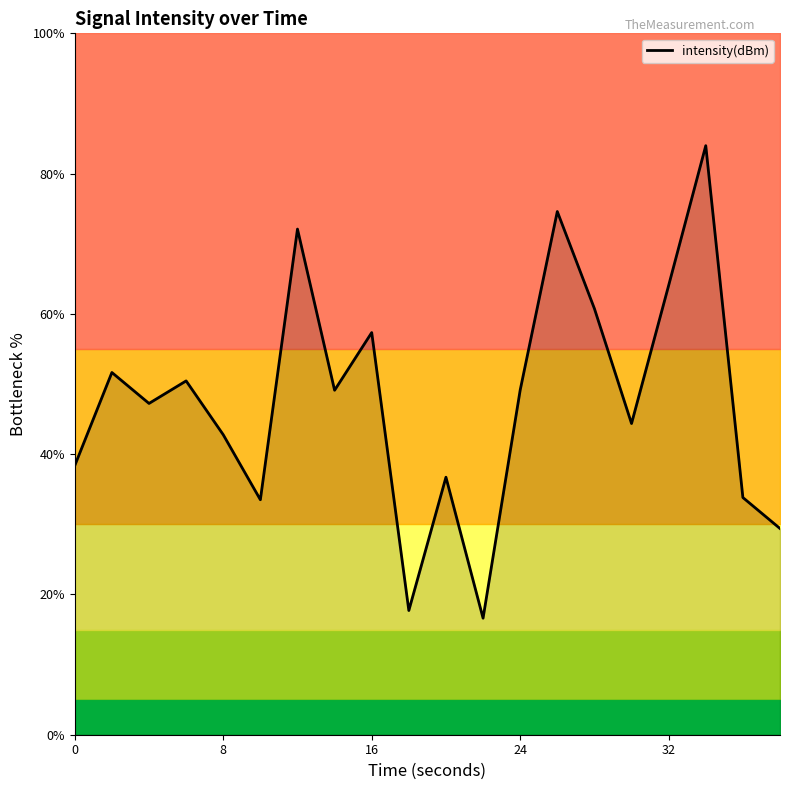

What is the highest value of the intensity(dBm) series?

84.0